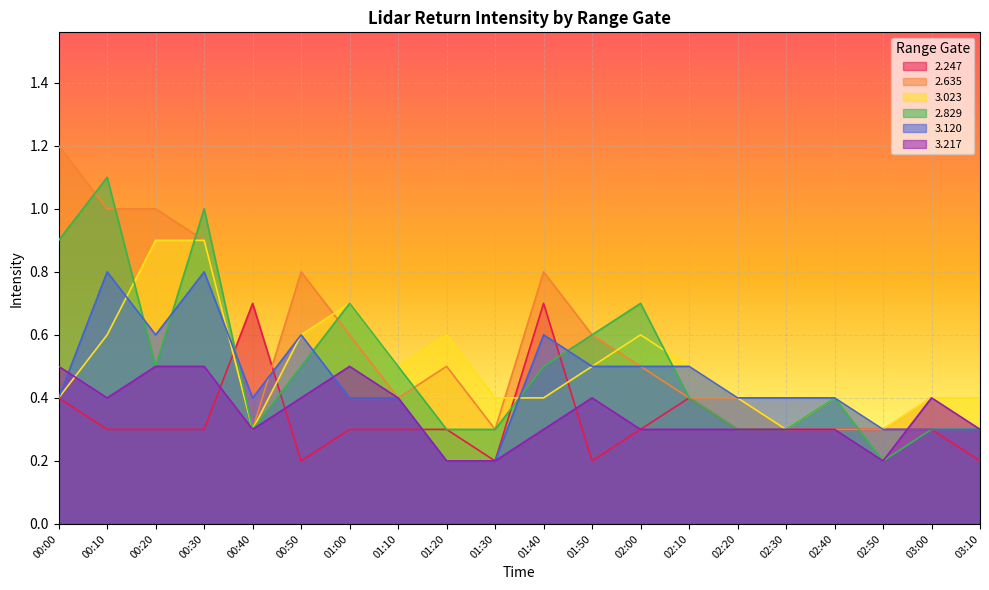

What is the greatest value displayed?

1.2